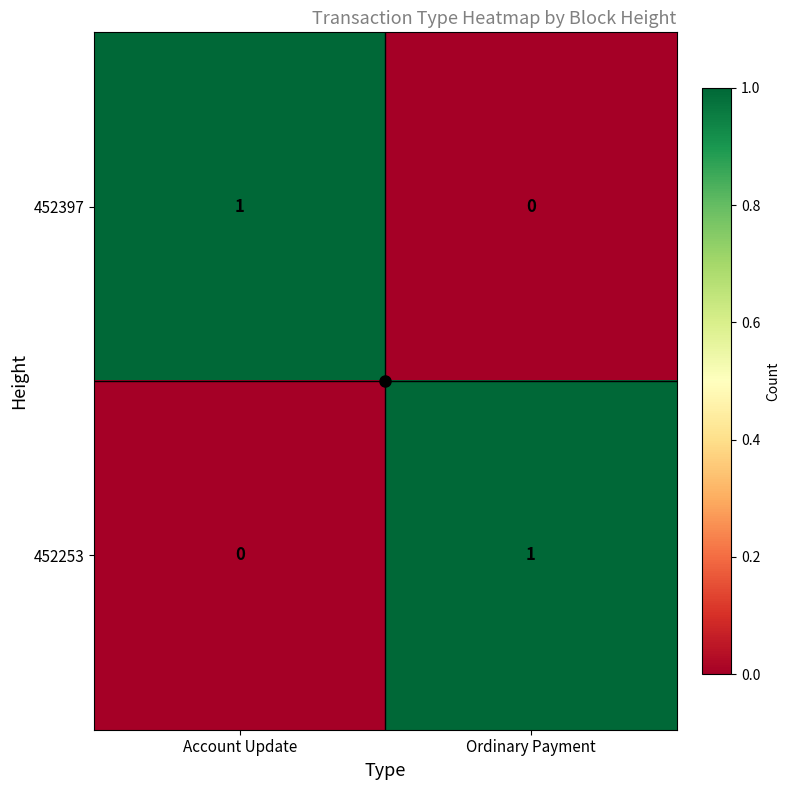

List the labels in order of 452397 value, largest first.

Account Update, Ordinary Payment